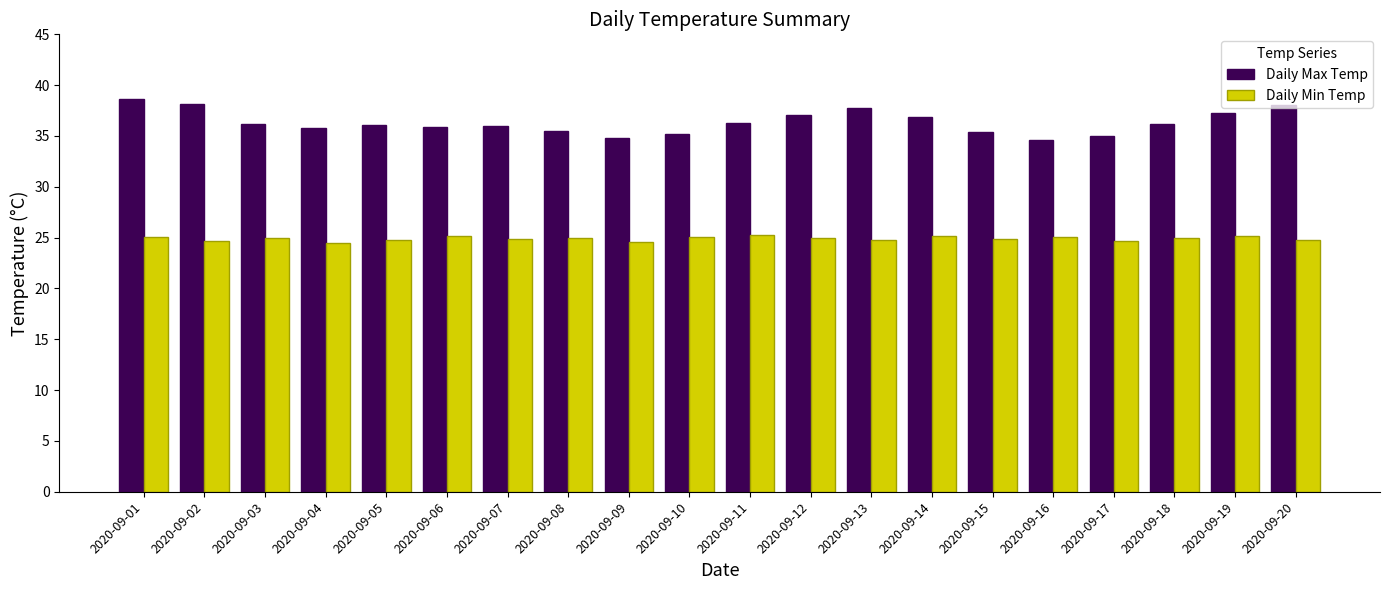

Which series has the largest total across all categories?

Daily Max Temp